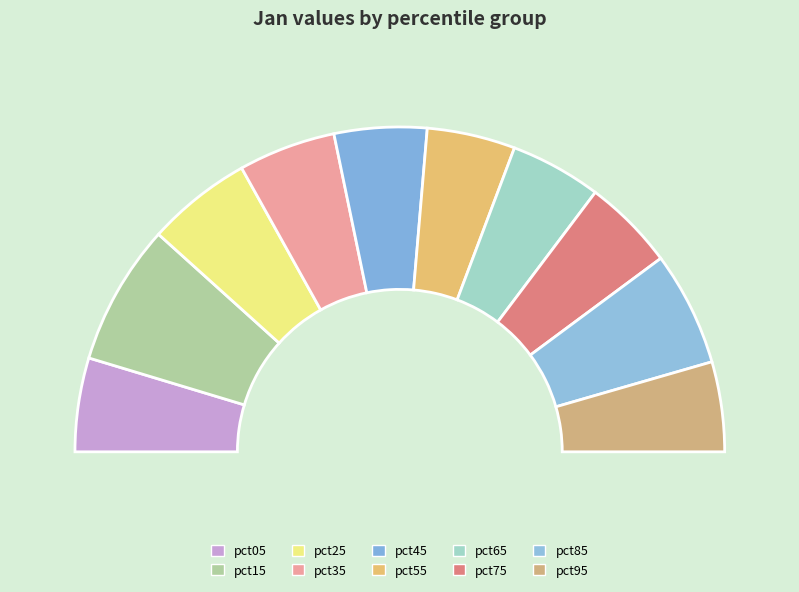

True or false: pct25 accounts for 24% of the total.

False